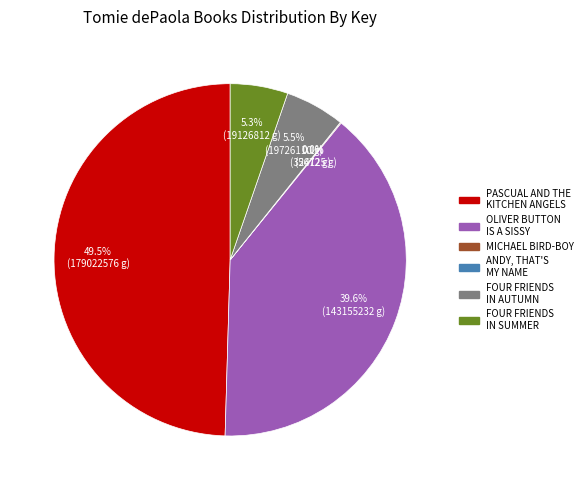

How many segments does this pie chart have?

6